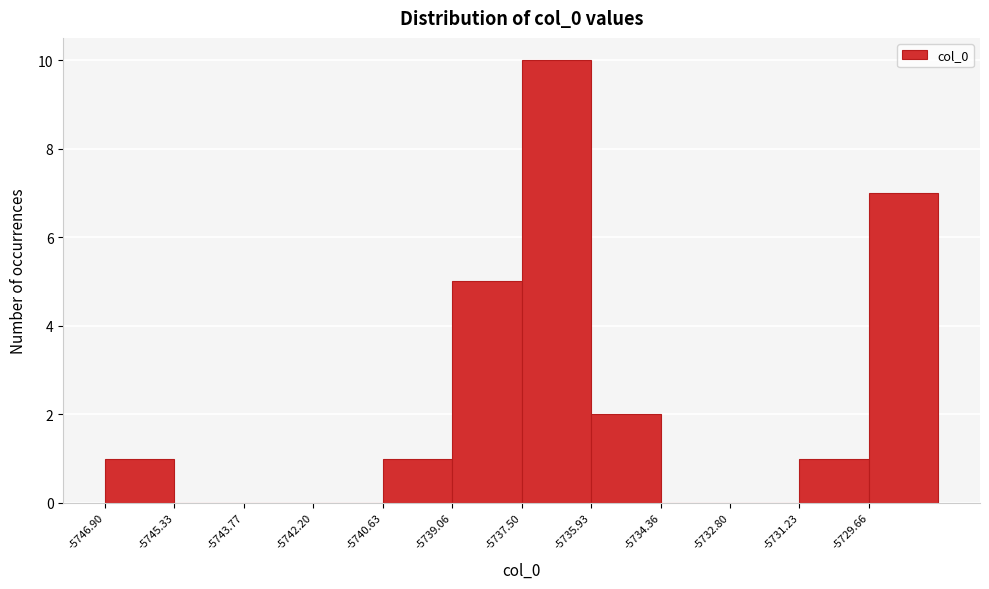

Reading left to right, list every bar in this chart as the range it spans on the x-axis followed by its height. Neither the bar edges nor the heights are printed on the chart, so give them approximately, as read against the axes.

-5746.8 to -5745.4: 1
-5745.4 to -5743.8: 0
-5743.8 to -5742.2: 0
-5742.2 to -5740.6: 0
-5740.6 to -5739.0: 1
-5739.0 to -5737.4: 5
-5737.4 to -5736.0: 10
-5736.0 to -5734.4: 2
-5734.4 to -5732.8: 0
-5732.8 to -5731.2: 0
-5731.2 to -5729.6: 1
-5729.6 to -5728.0: 7